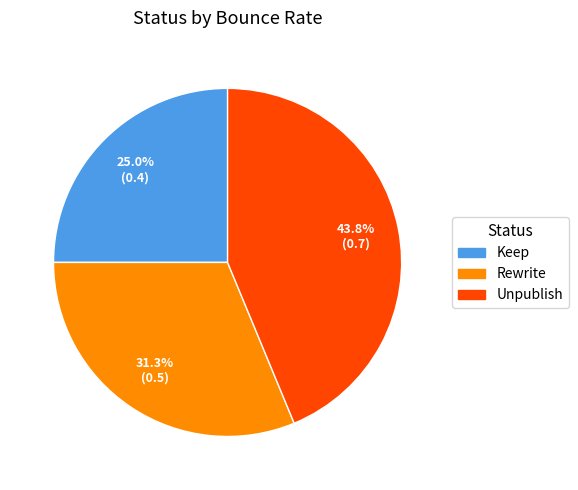

Which has a higher value, Unpublish or Keep?

Unpublish